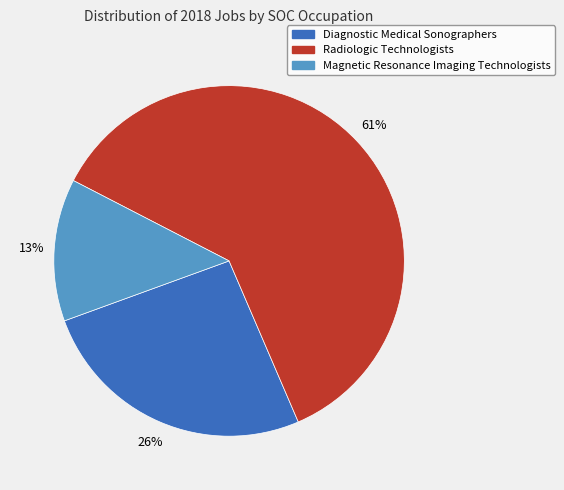

Which category has the smallest portion of the pie?

Magnetic Resonance Imaging Technologists